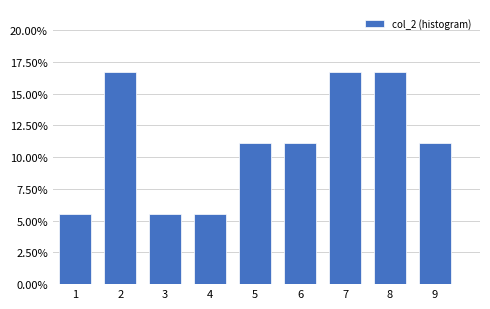

Reading left to right, transcribe all the data shown in this chart.

1=5.6	2=16.7	3=5.6	4=5.6	5=11.1	6=11.1	7=16.7	8=16.7	9=11.1